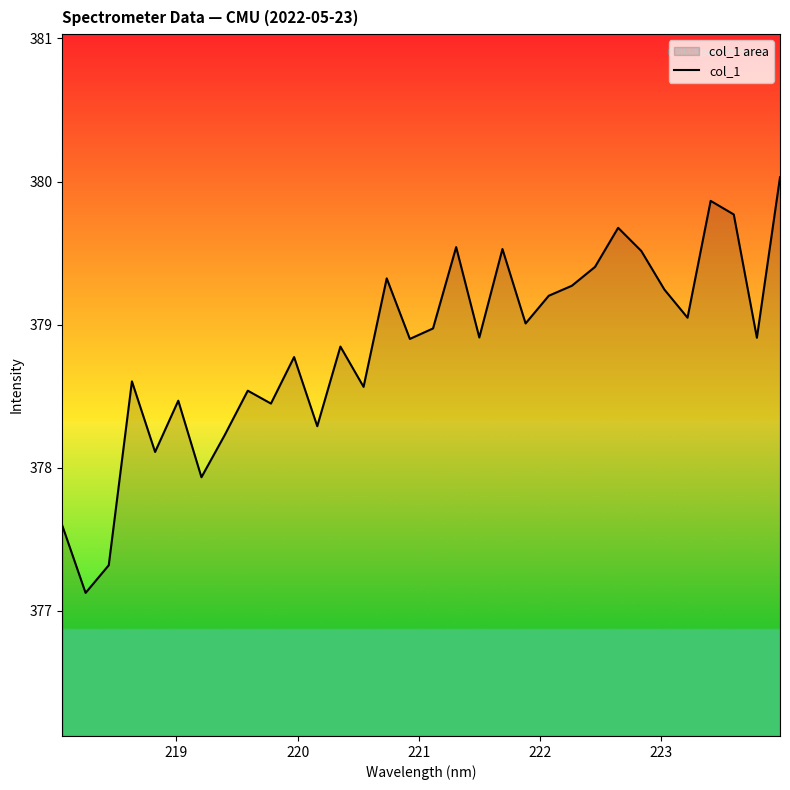

What is the smallest value displayed?

377.1